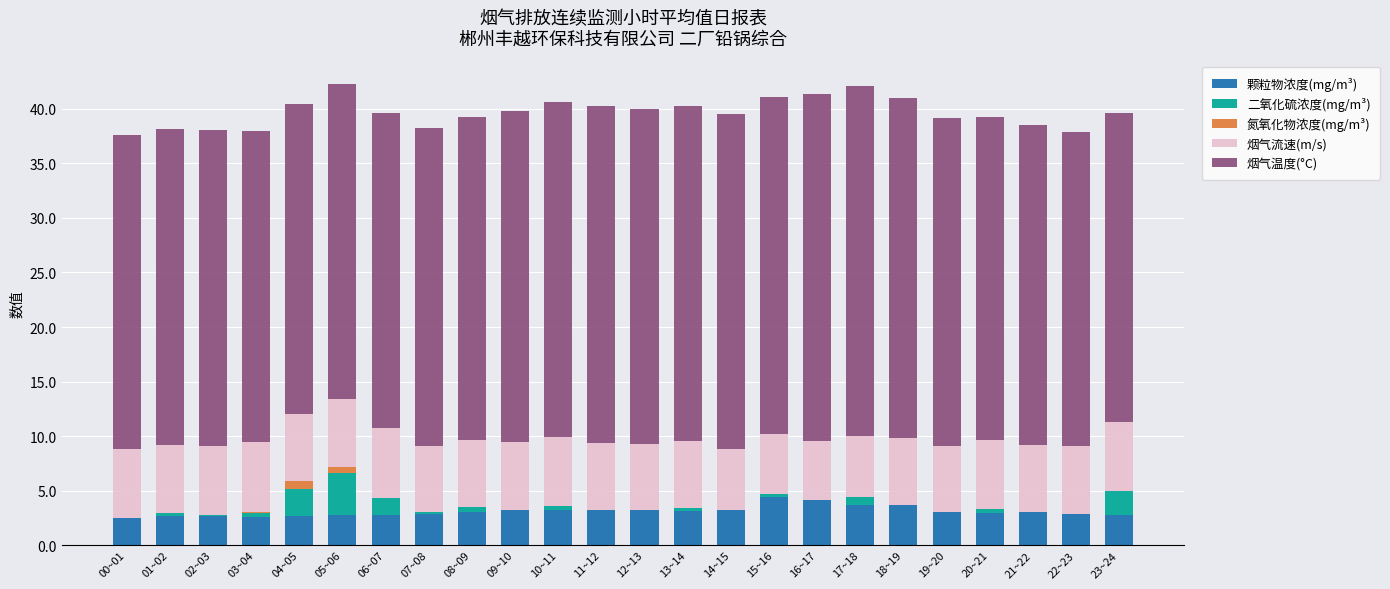

What is the highest value of the 颗粒物浓度(mg/m³) series?

4.4